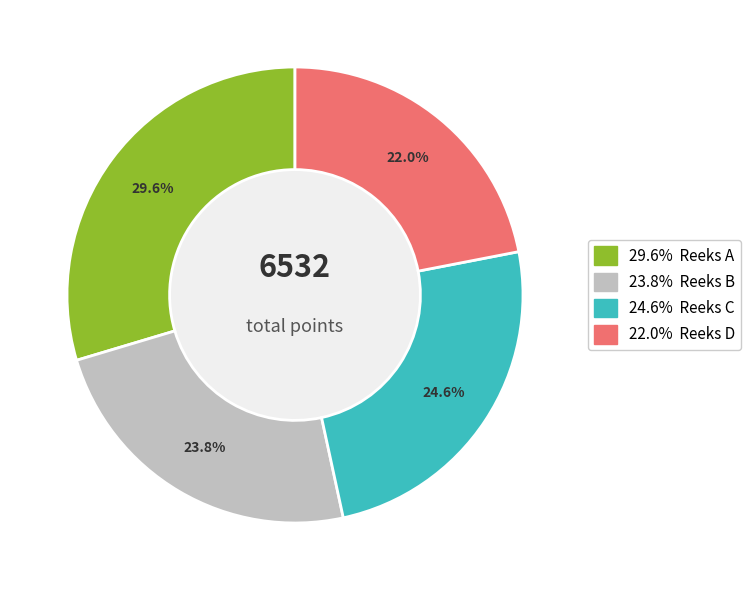

Does any single category account for the majority?

No